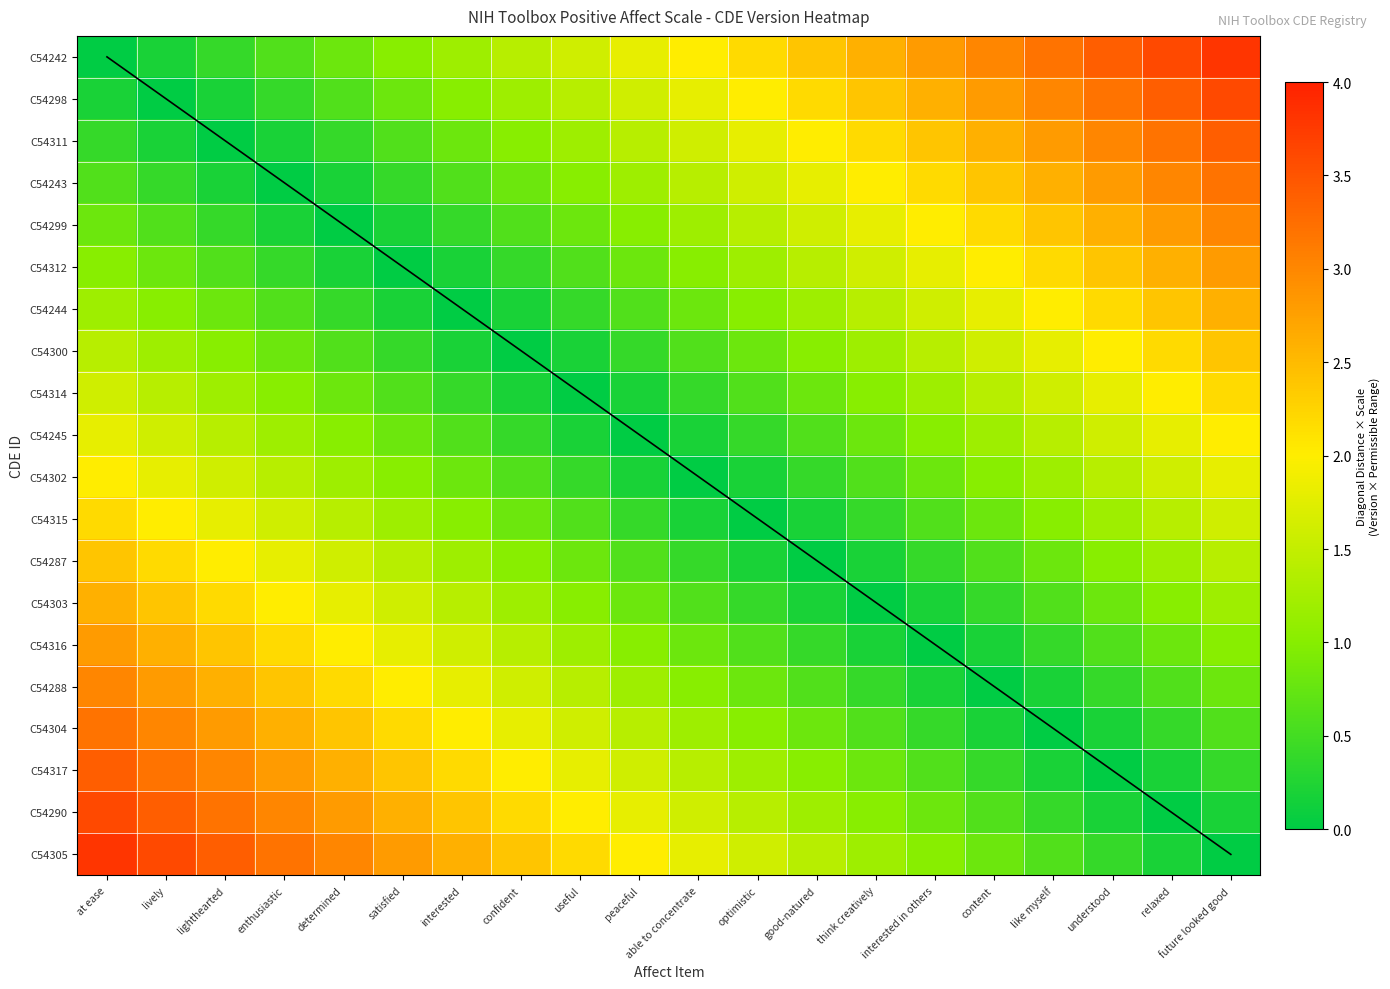

Which category has the lowest value across all series?

at ease